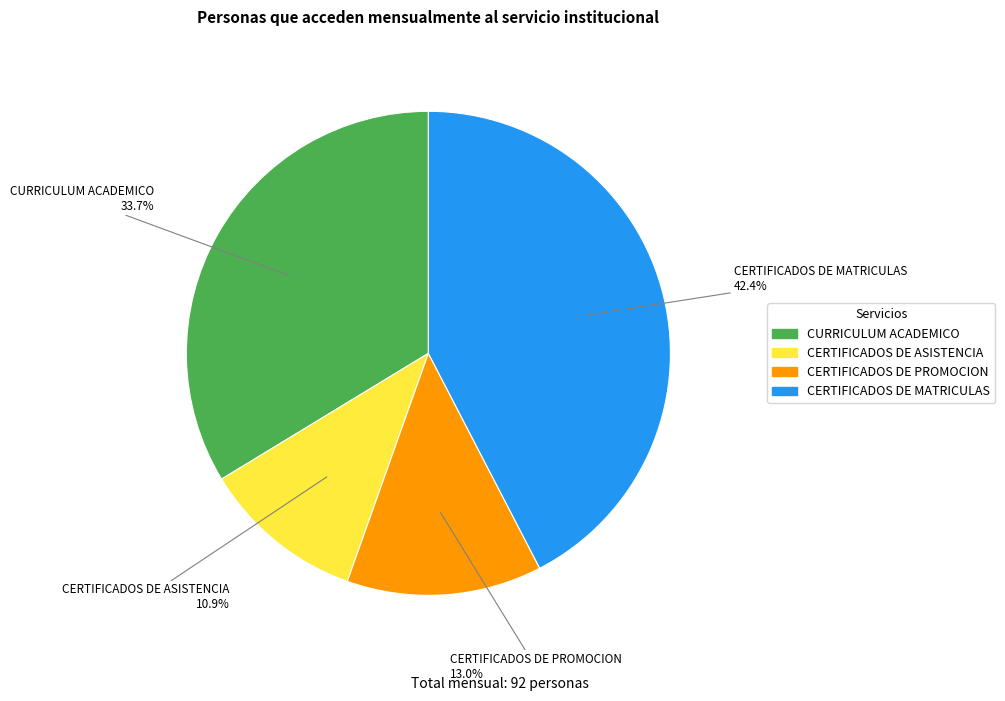

What is the largest slice in the pie chart?

CERTIFICADOS DE MATRICULAS